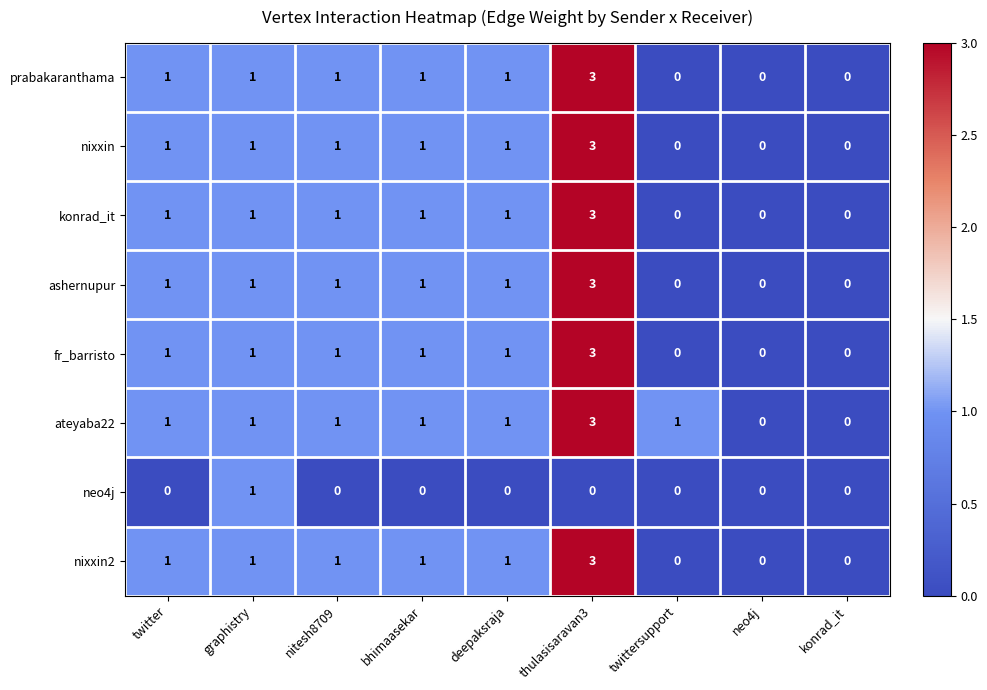

What is the difference between the maximum and minimum values in the nixxin2 series?

3